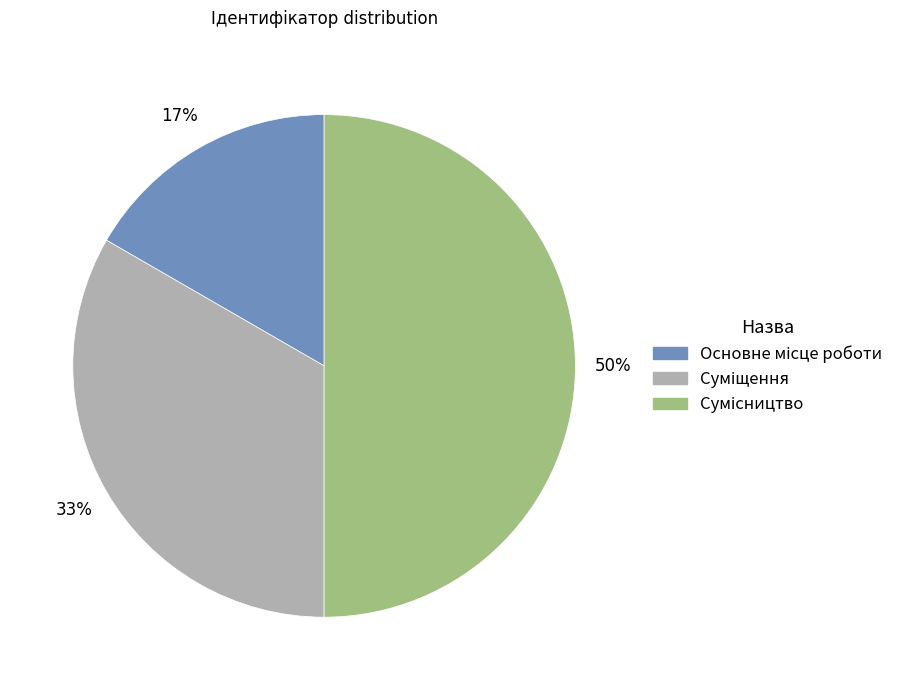

To the nearest percent, what is the difference between the largest and smallest slice percentages?

33%